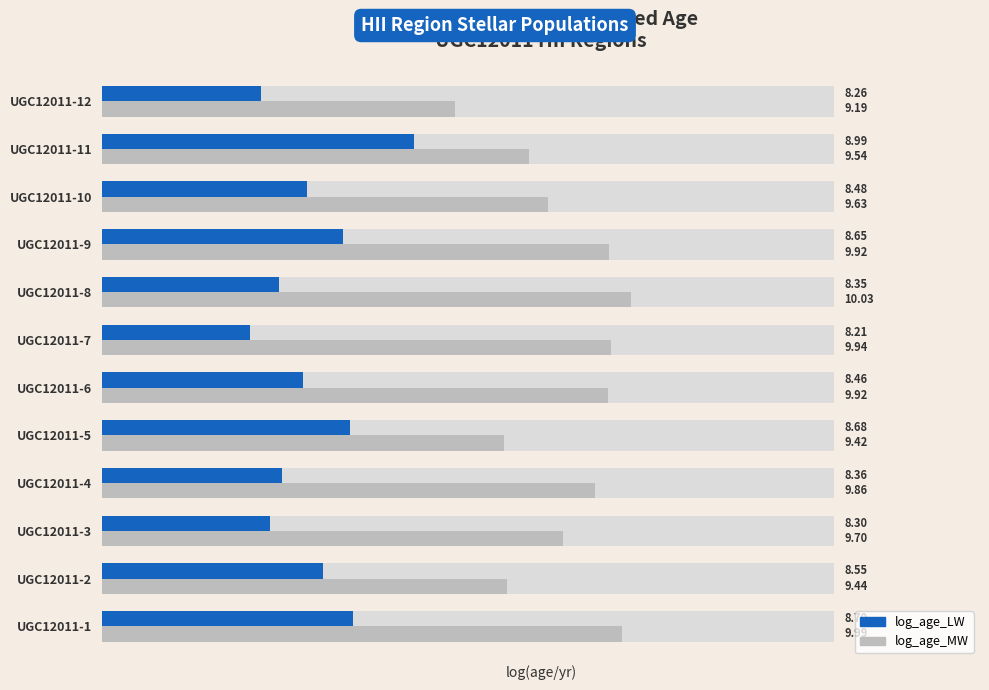

Is it true that log_age_MW equals 9.7 at UGC12011-3?

True